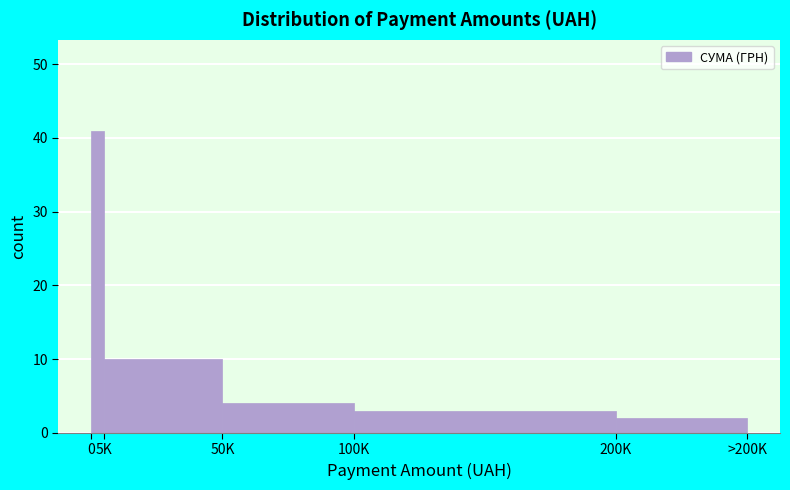

Reading left to right, extract all data points from this chart.

41	10	4	3	2